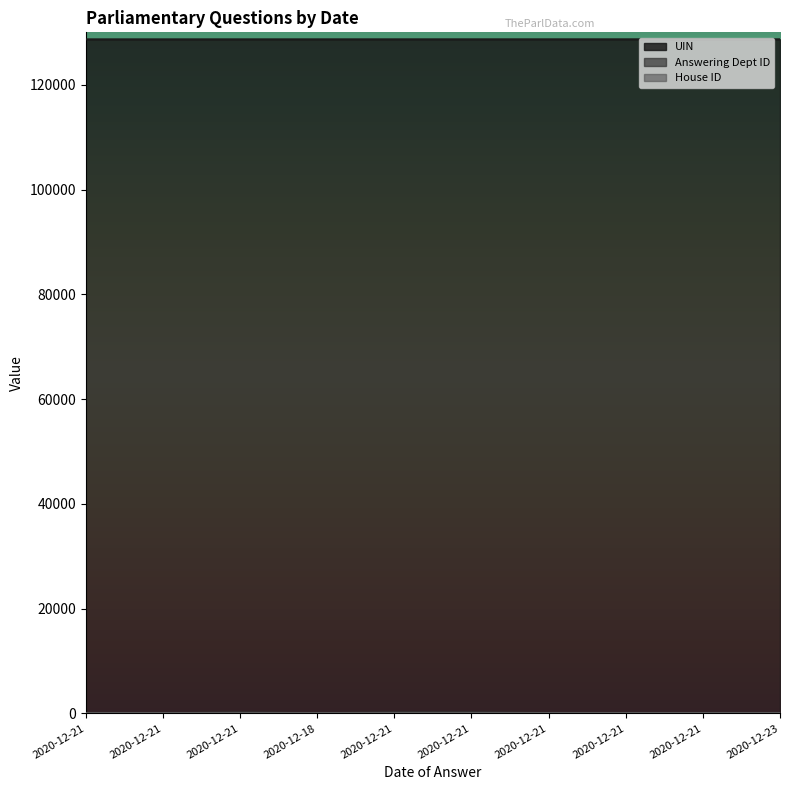

The value of UIN at 2020-12-21 is 128665. True or false?

True